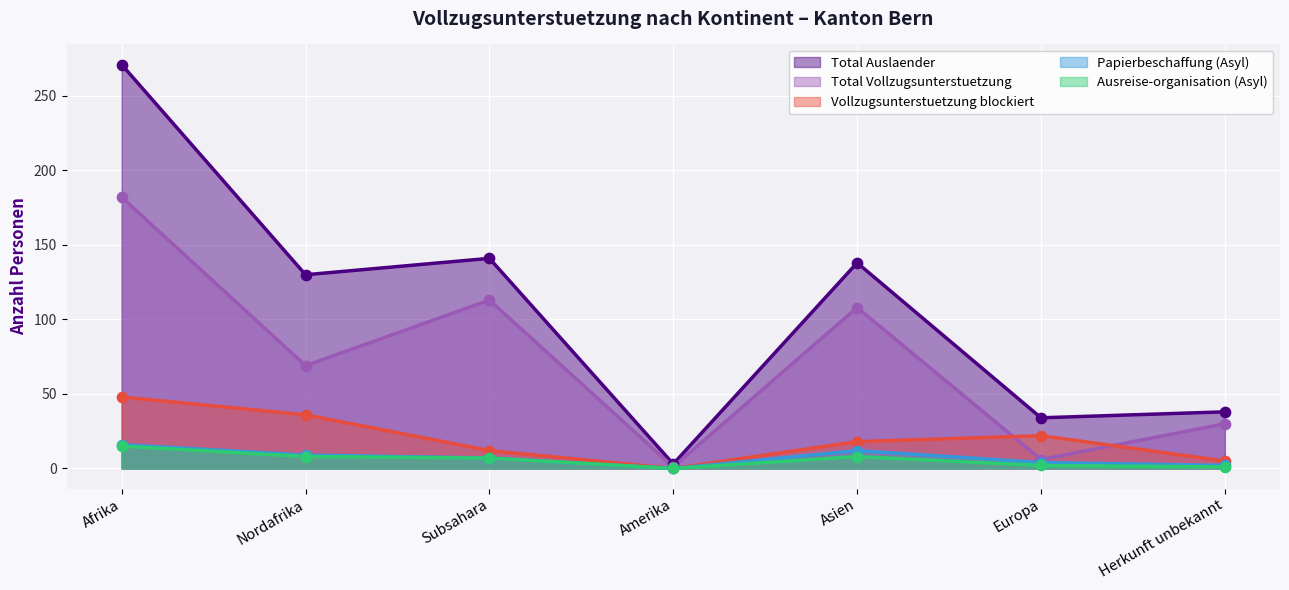

What are all the series names shown in the legend?

Total Auslaender, Total Vollzugsunterstuetzung, Vollzugsunterstuetzung blockiert, Papierbeschaffung (Asyl), Ausreise-organisation (Asyl)